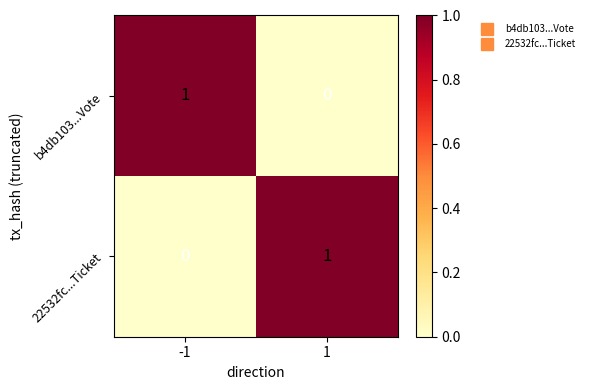

Is the value of 22532fc...Ticket at -1 greater than the value of b4db103...Vote at -1?

No